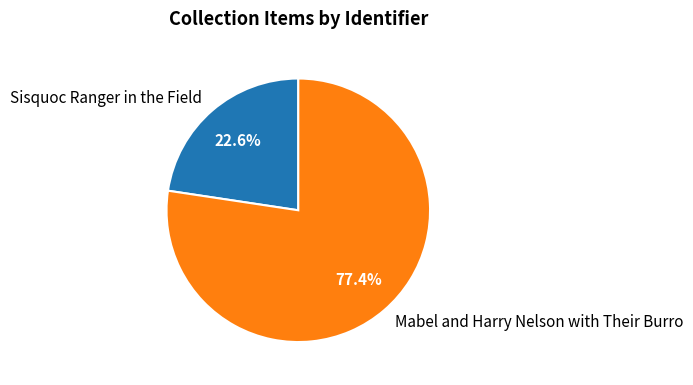

Approximately how many times larger is the value at Sisquoc Ranger in the Field compared to Mabel and Harry Nelson with Their Burro?

0.3